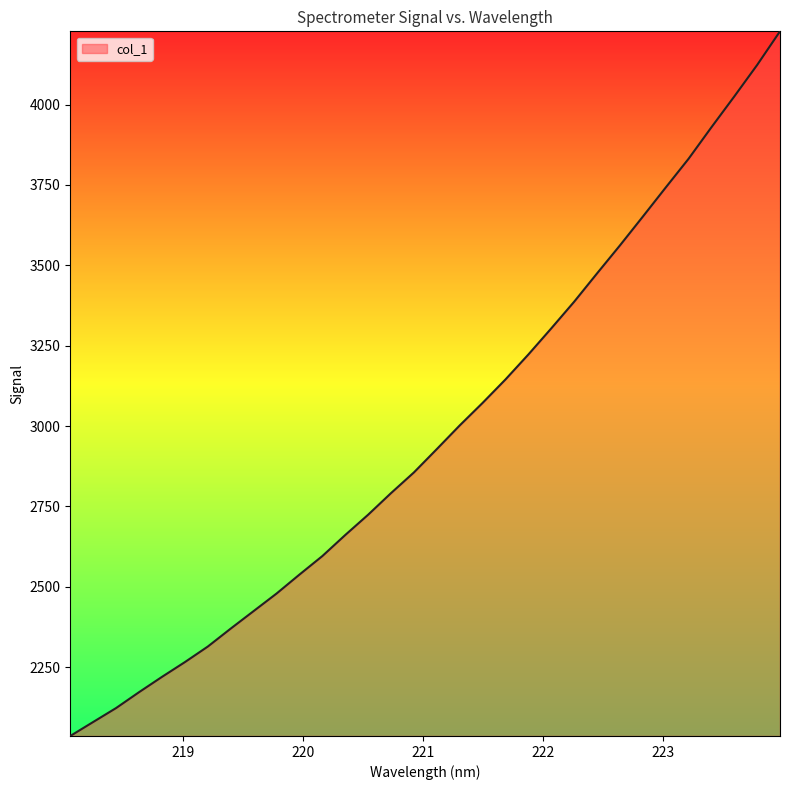

True or false: there are more than 2 points higher than both neighbors.

False